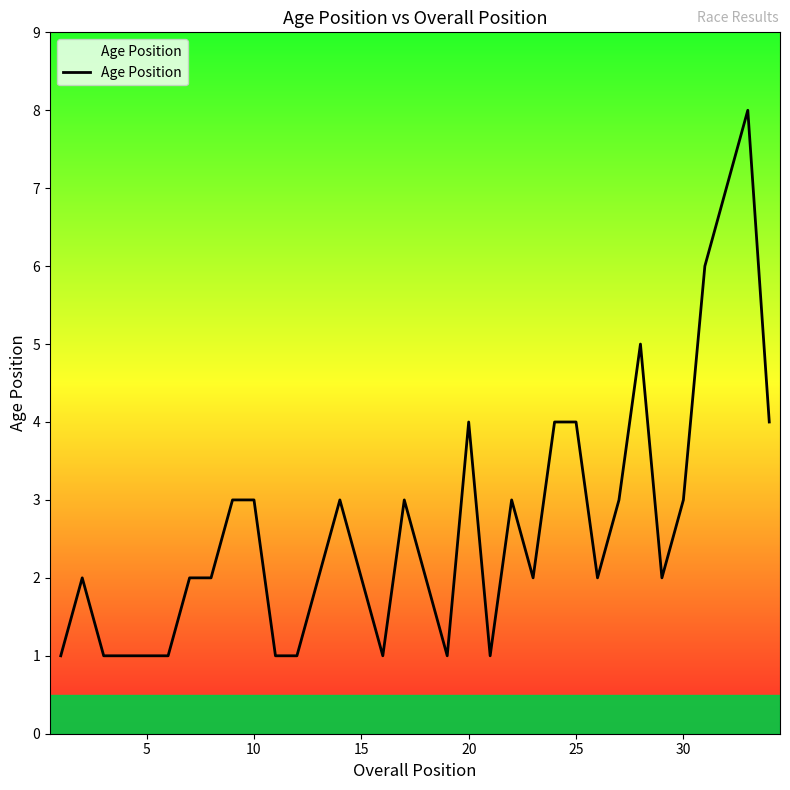

What is the difference between the maximum and minimum values?

7